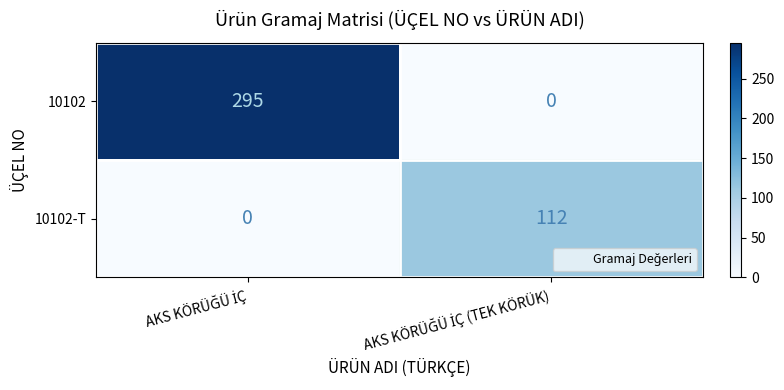

Which series has the largest total across all categories?

10102